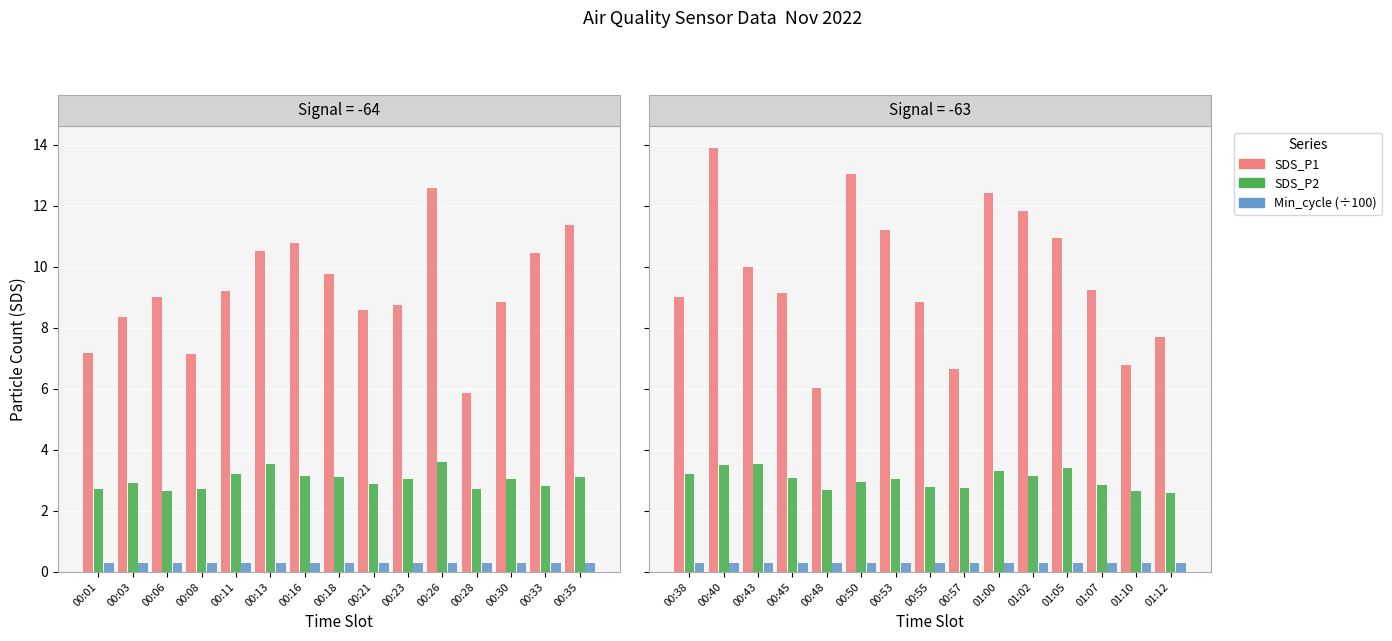

What is the smallest value displayed?

0.3